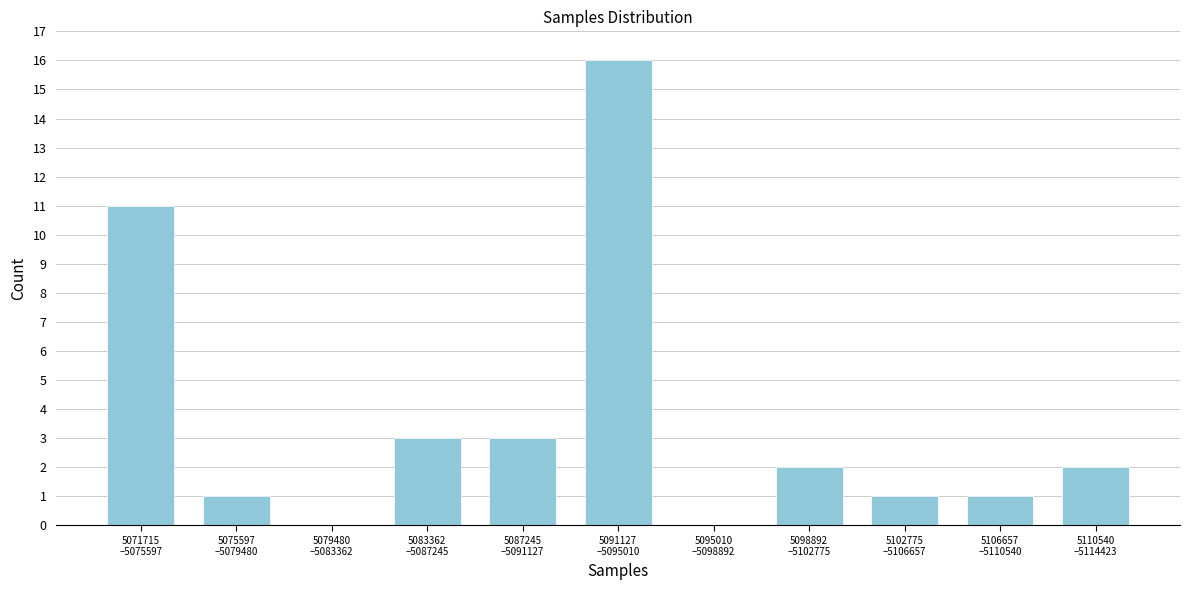

What is the maximum value shown in the chart?

16